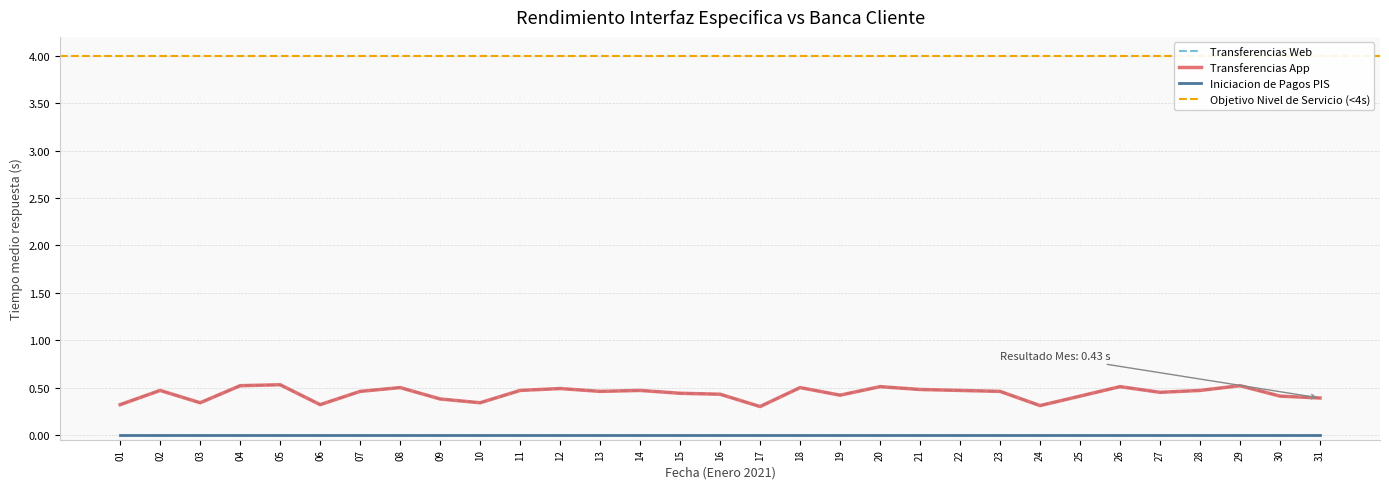

What is the smallest value displayed?

0.3